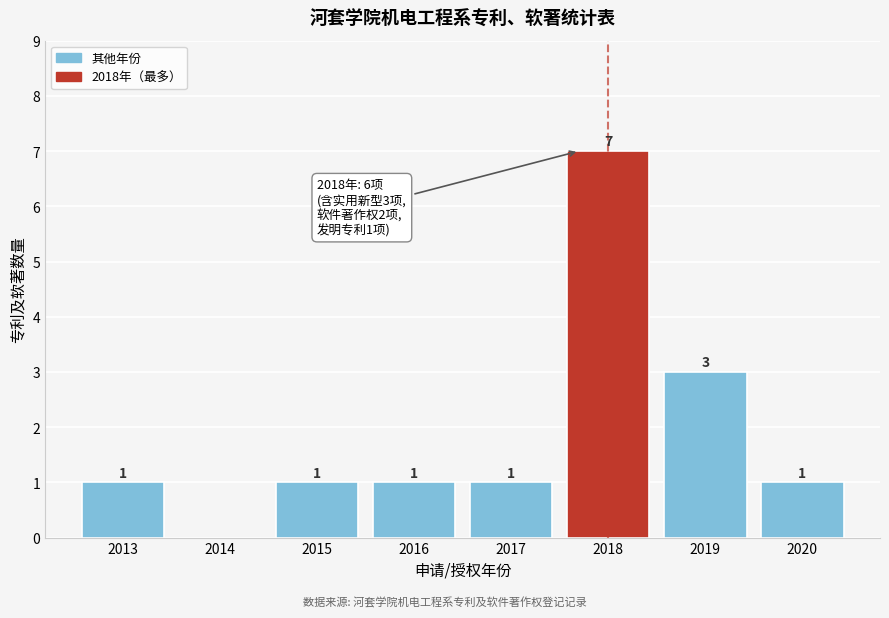

Which range on the x-axis has the tallest bar?

2017.5 to 2018.5